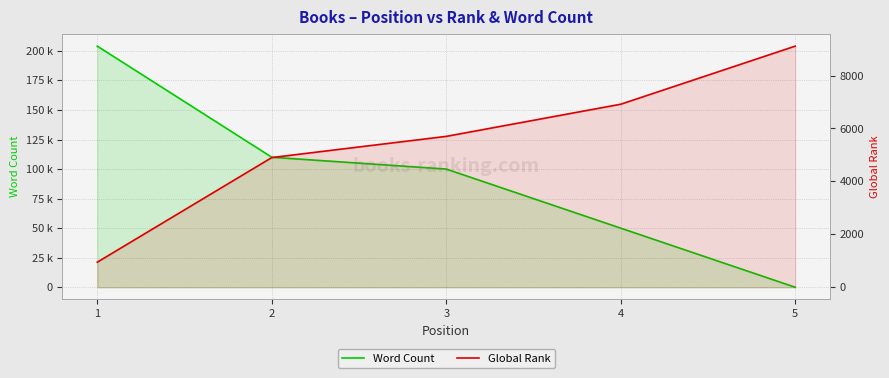

What is the sum of the Global Rank values at 3 and 4?

12619